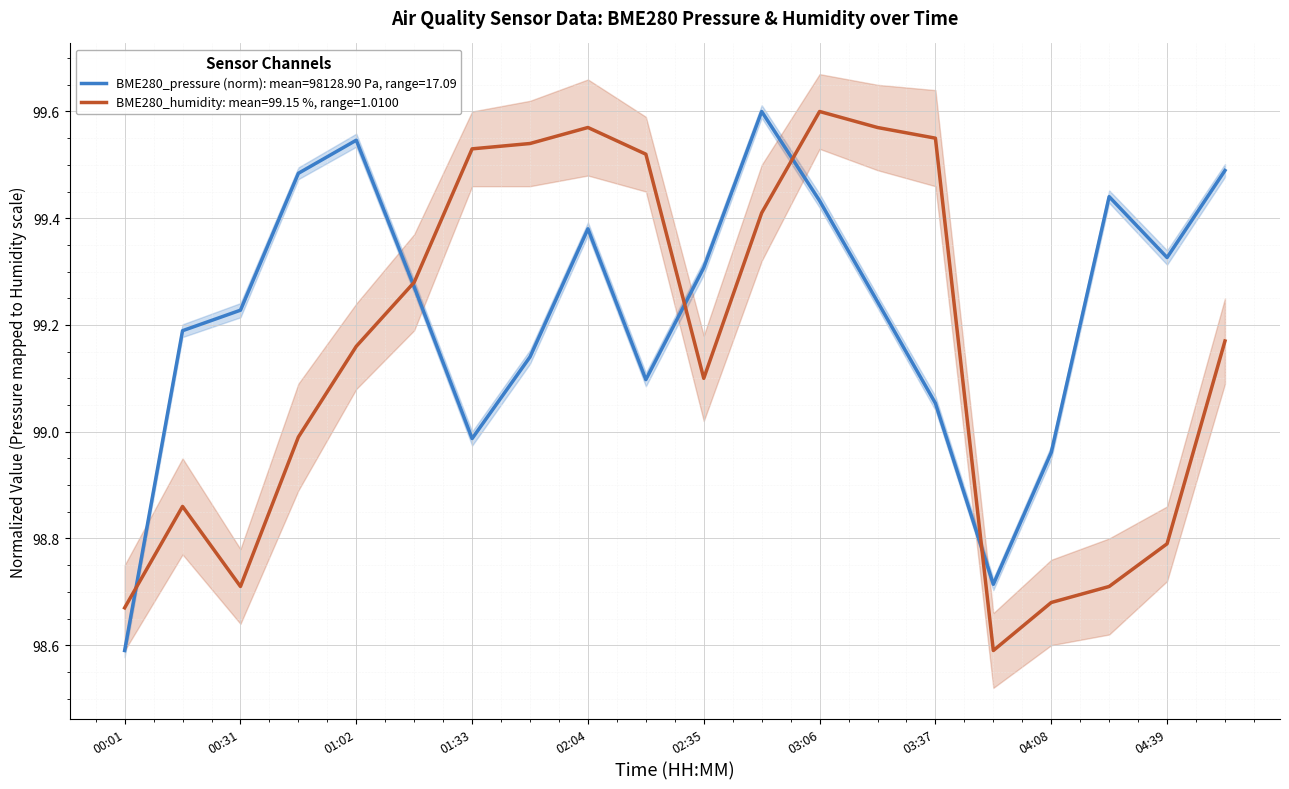

What is the sum of the BME280_pressure values at 04:24 and 02:20?

198.5